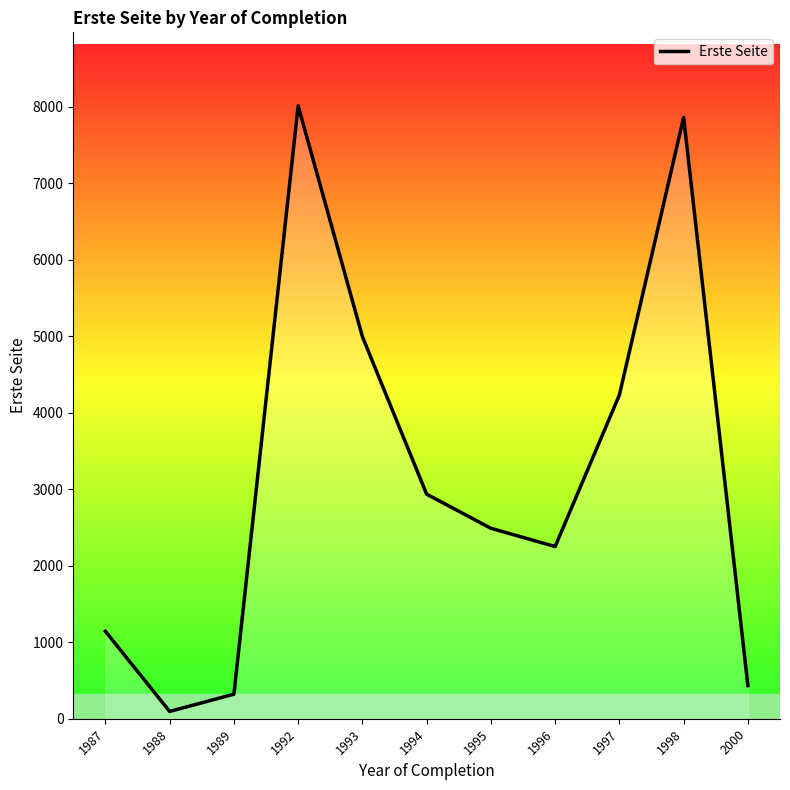

The chart shows a value of 433.0 at 2000. True or false?

True